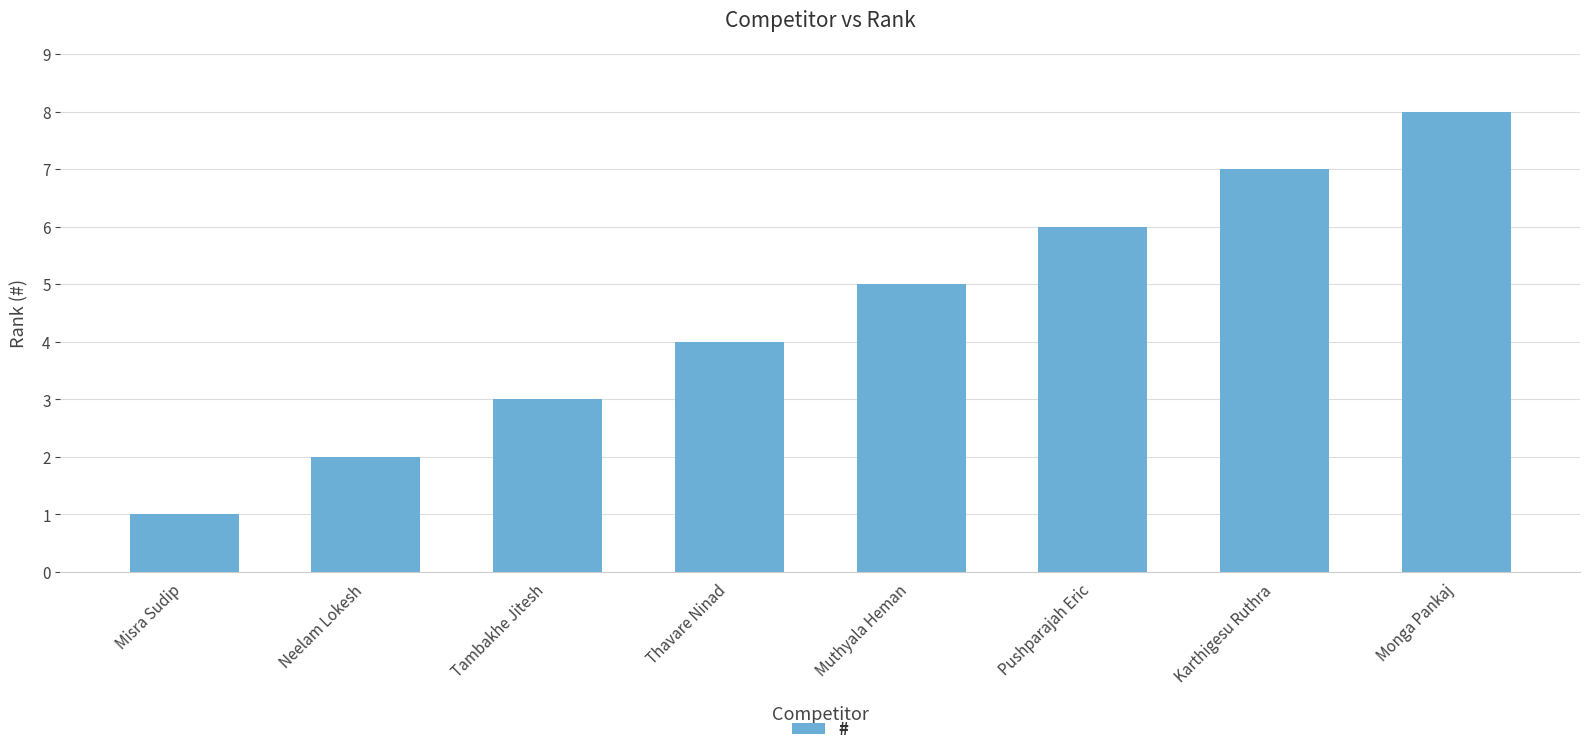

At which label is the value closest to 4?

Thavare Ninad